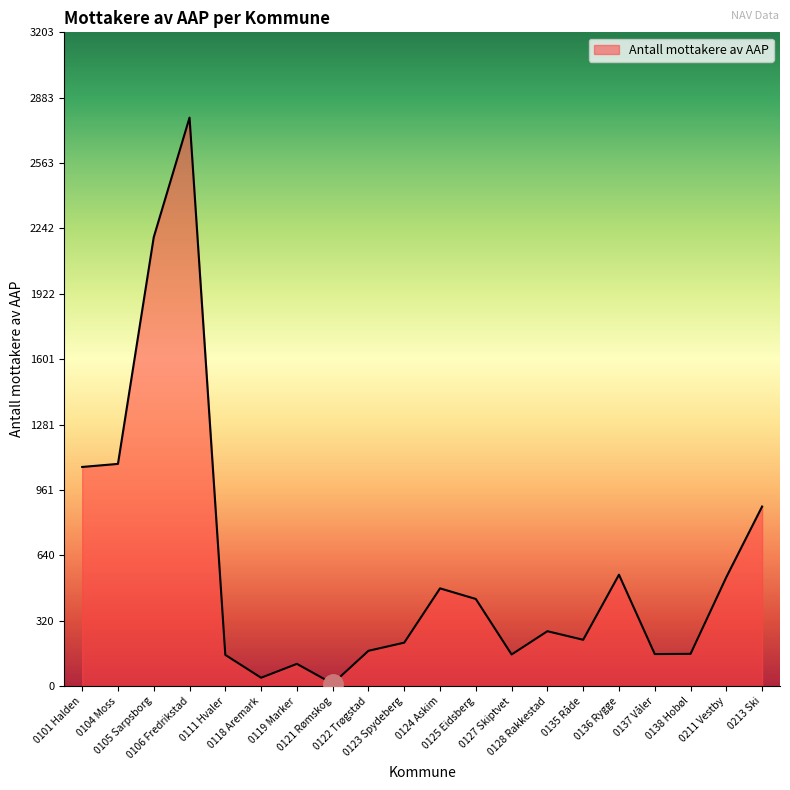

What is the difference between the maximum and minimum values?

2774